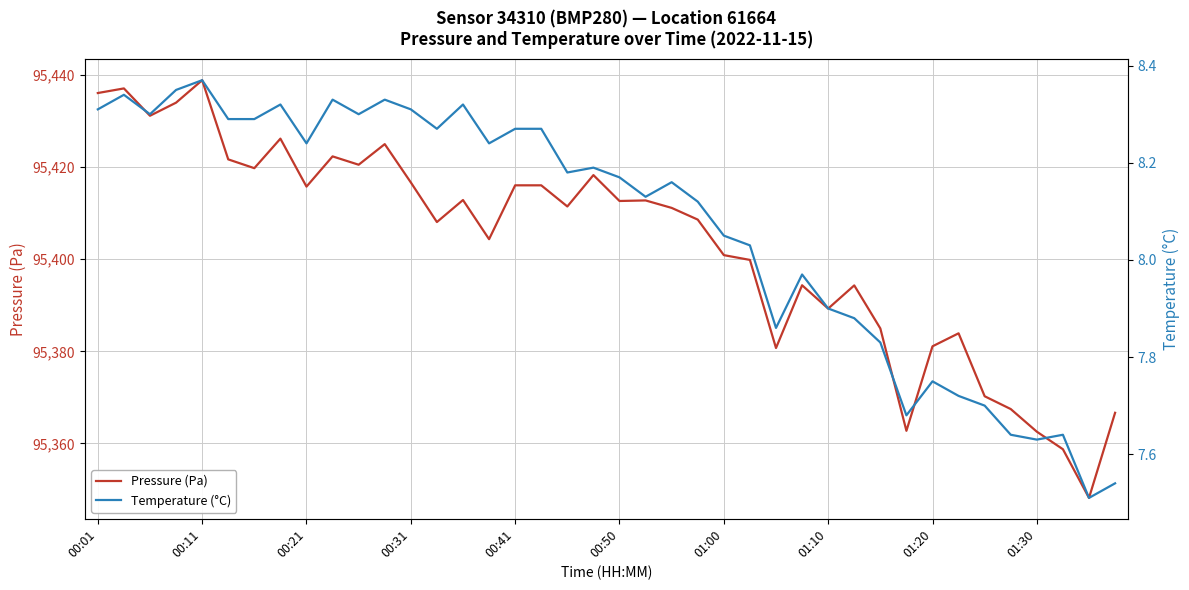

Is it true that Pressure (Pa) equals 158425.6 at 00:31?

False